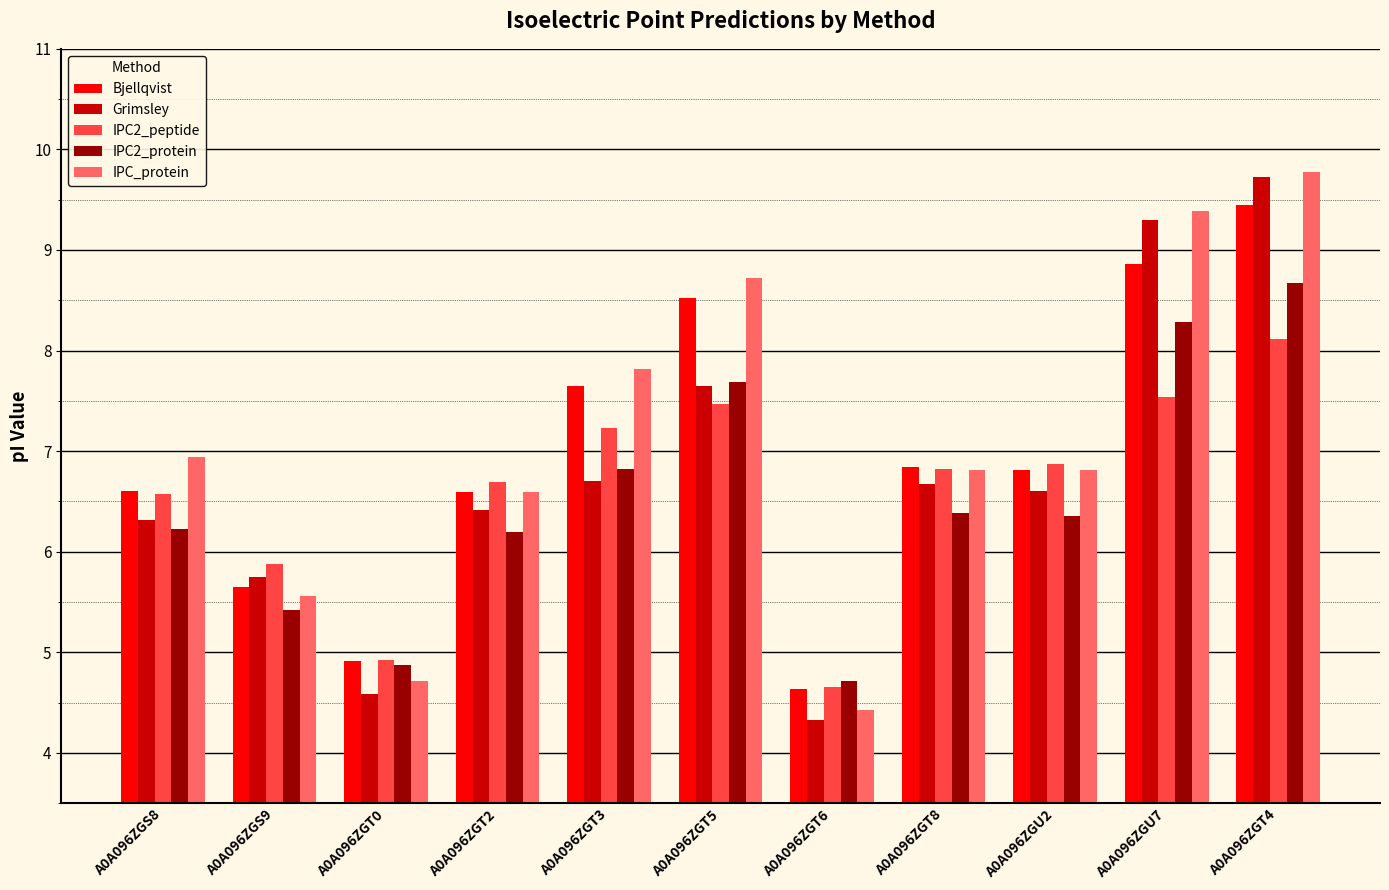

Which category has the highest value across all series?

A0A096ZGT4